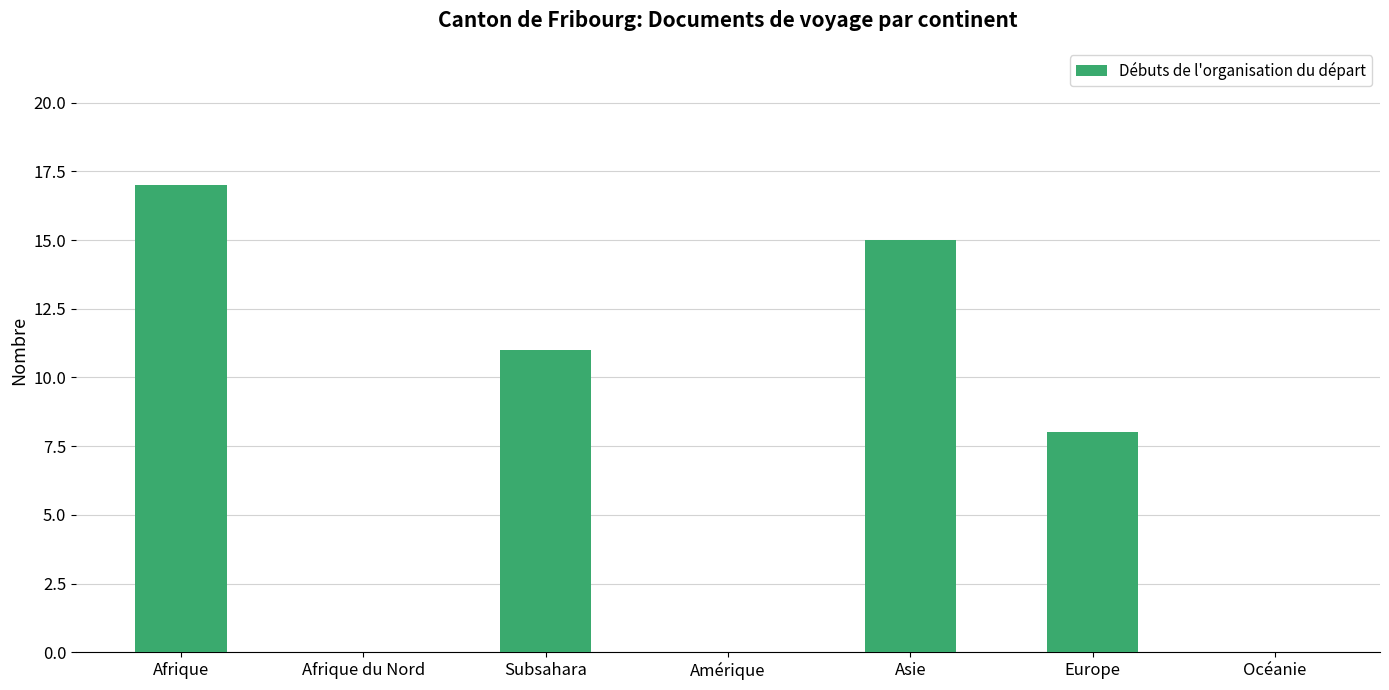

Which category has the highest value across all series?

Afrique